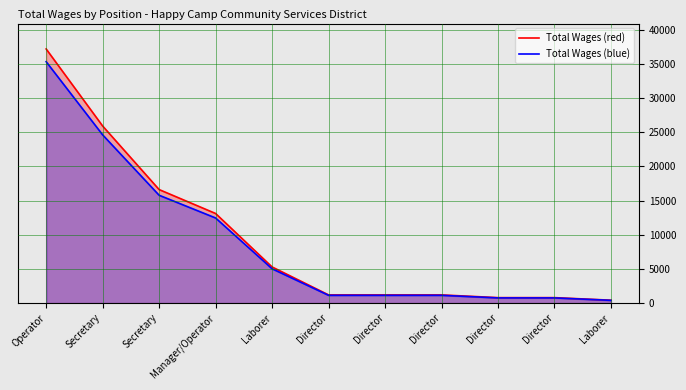

How many lines are shown in the chart?

2